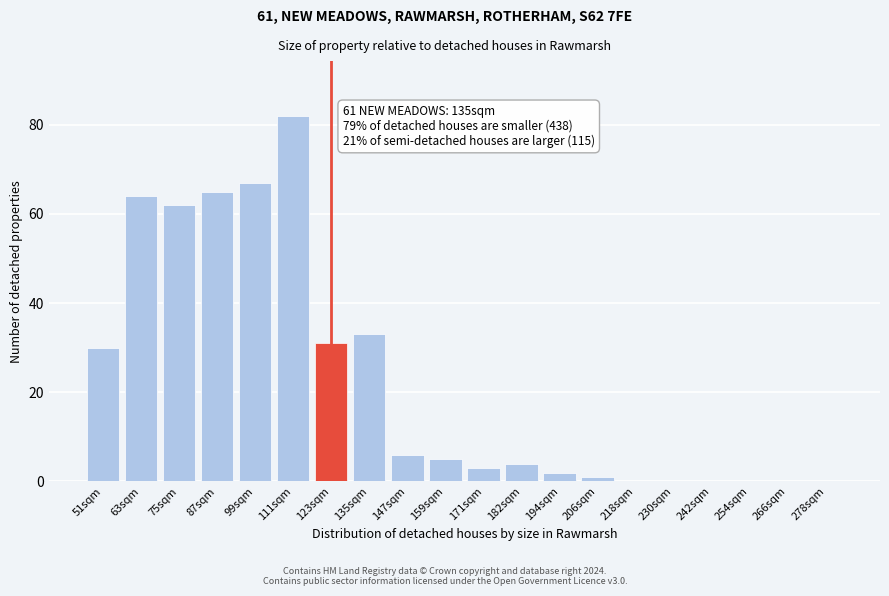

Reading left to right, what are all the values shown in this chart?

51sqm=30	63sqm=64	75sqm=62	87sqm=65	99sqm=67	111sqm=82	123sqm=31	135sqm=33	147sqm=6	159sqm=5	171sqm=3	182sqm=4	194sqm=2	206sqm=1	218sqm=0	230sqm=0	242sqm=0	254sqm=0	266sqm=0	278sqm=0